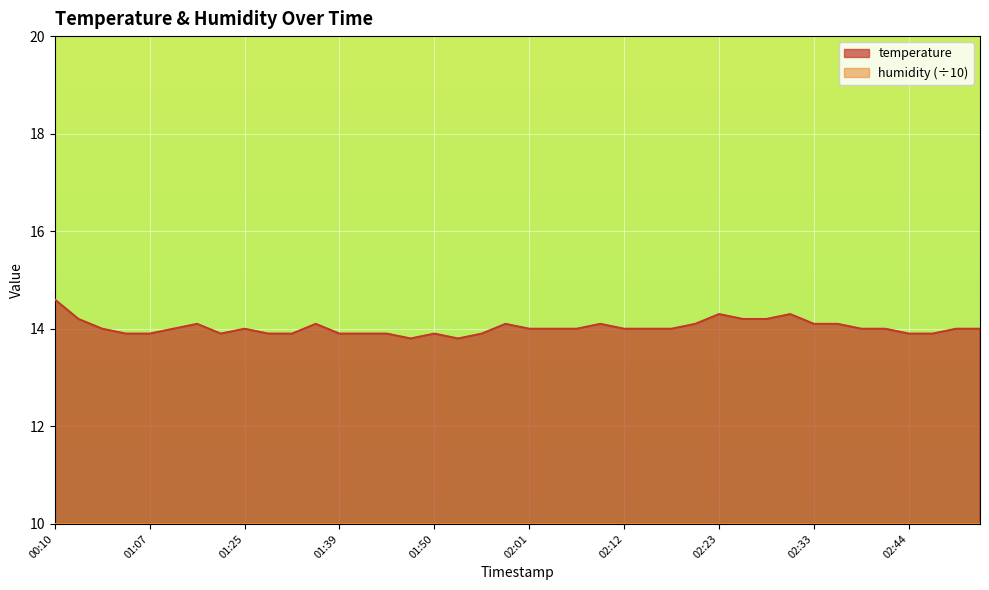

Rank the categories by value from lowest to highest.

01:47, 01:53, 01:04, 01:07, 01:16, 01:28, 01:30, 01:39, 01:41, 01:44, 01:50, 01:56, 02:44, 02:46, 01:01, 01:10, 01:25, 02:01, 02:04, 02:07, 02:12, 02:16, 02:18, 02:39, 02:41, 02:48, 02:51, 01:13, 01:36, 01:58, 02:10, 02:21, 02:33, 02:36, 00:59, 02:26, 02:28, 02:23, 02:31, 00:10